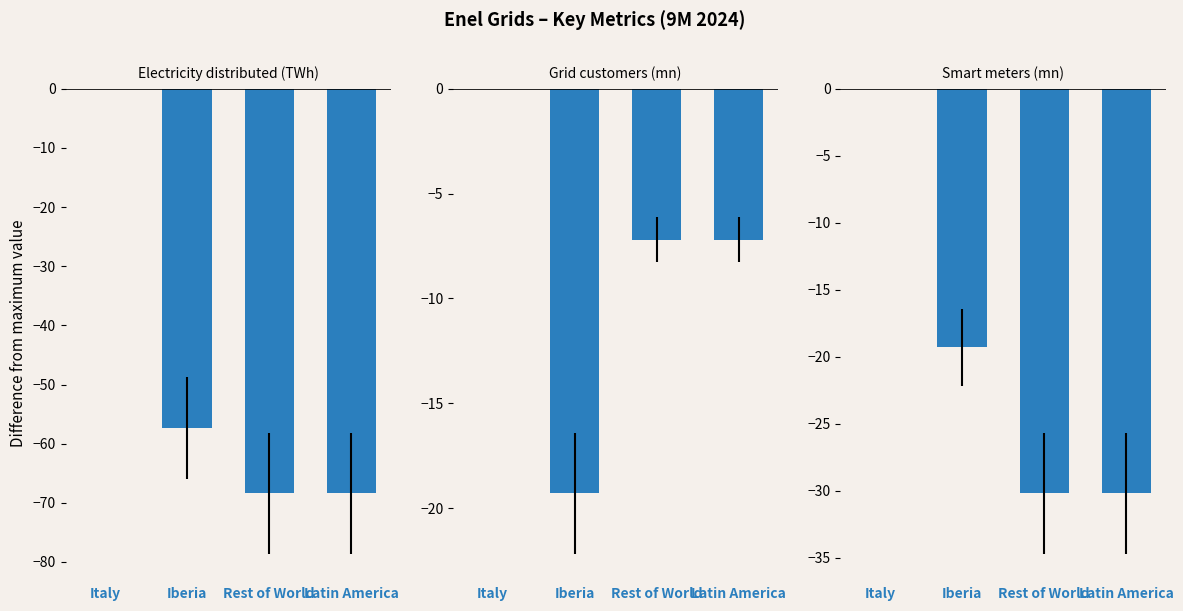

Reading left to right, list all the values displayed in this chart.

Electricity distributed (TWh): 0.0	-57.3	-68.4	-68.4
Grid customers (mn): 0.0	-19.3	-7.2	-7.2
Smart meters (mn): 0.0	-19.3	-30.2	-30.2